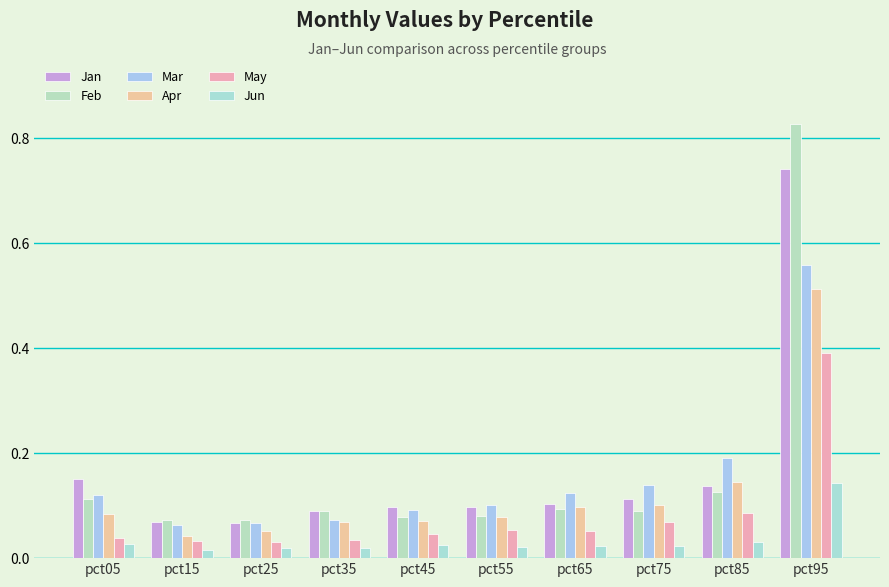

The Apr series shows 0.1 at pct35. True or false?

True